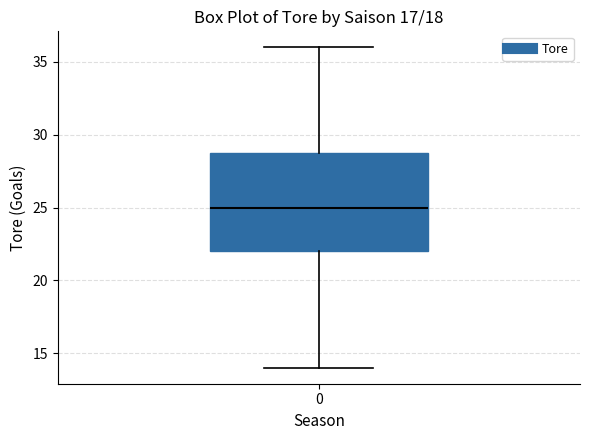

Where does the upper whisker of the box at x = 0 end on the y-axis? The values are not printed on the chart, so give them approximately, as read against the axis.

36